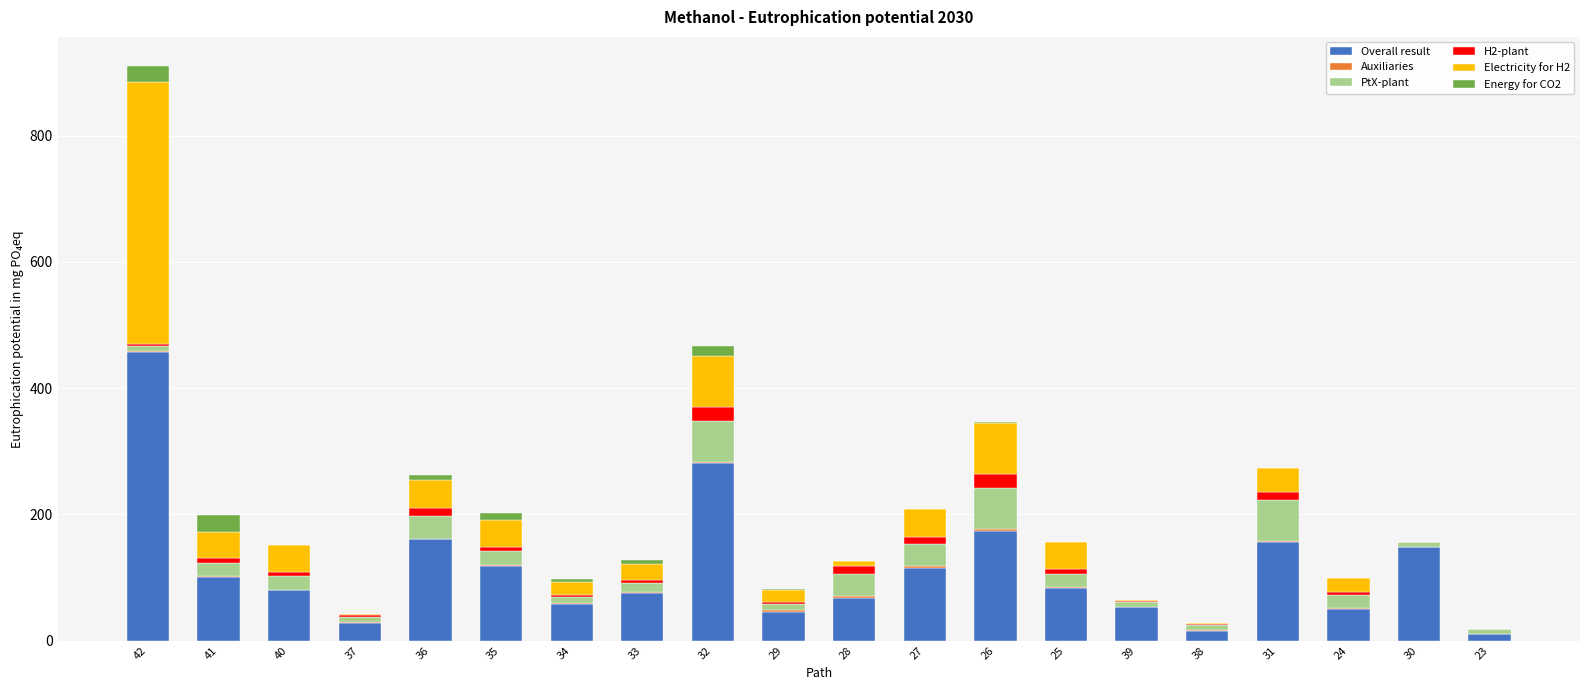

Is it true that Overall result equals 204.0 at 27?

False